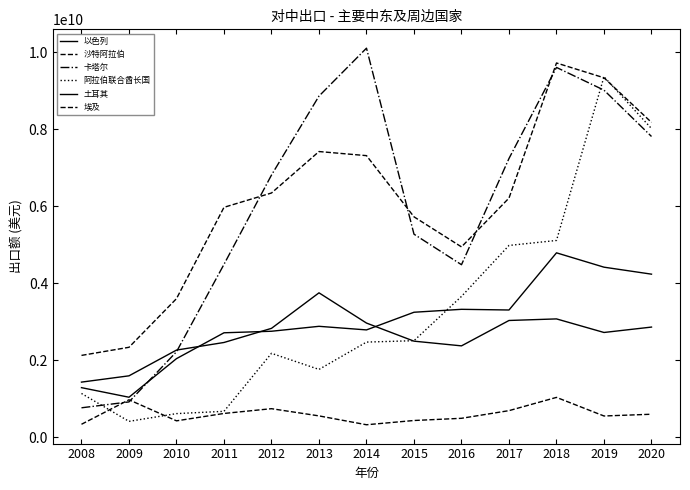

Reading left to right, what are all the values shown in this chart?

以色列: 2008=1293392000	2009=1044572000	2010=2046856000	2011=2718198000	2012=2758007000	2013=2886195000	2014=2792891000	2015=3251439000	2016=3327625000	2017=3309936000	2018=4794376000	2019=4421873000	2020=4240429000
沙特阿拉伯: 2008=2130873864	2009=2341457435	2010=3604653572	2011=5976120003	2012=6348213535	2013=7424591947	2014=7318351553	2015=5729357357	2016=4948566131	2017=6216297830	2018=9724289848	2019=9339877775	2020=8181515875
卡塔尔: 2008=770211404	2009=923172826	2010=2225216061	2011=4494941148	2012=6814136959	2013=8864560969	2014=10109150407	2015=5278420248	2016=4485831725	2017=7244965670	2018=9608642107	2019=9018816340	2020=7815710610
阿拉伯联合酋长国: 2008=1142448134	2009=417776306	2010=619291370	2011=678600829	2012=2184696547	2013=1766929039	2014=2476478269	2015=2512929236	2016=3662748765	2017=4986279974	2018=5115681481	2019=9368481372	2020=8021727536
土耳其: 2008=1437203856	2009=1600296212	2010=2269175473	2011=2466316097	2012=2833255270	2013=3755649229	2014=2970633344	2015=2500618224	2016=2378537723	2017=3037675041	2018=3078644213	2019=2726077500	2020=2866389299
埃及: 2008=342200079	2009=978478887	2010=431595773	2011=623341013	2012=747099446	2013=559999896	2014=329922507	2015=440286626	2016=497558814	2017=696438790	2018=1040566403	2019=557422512	2020=603114245